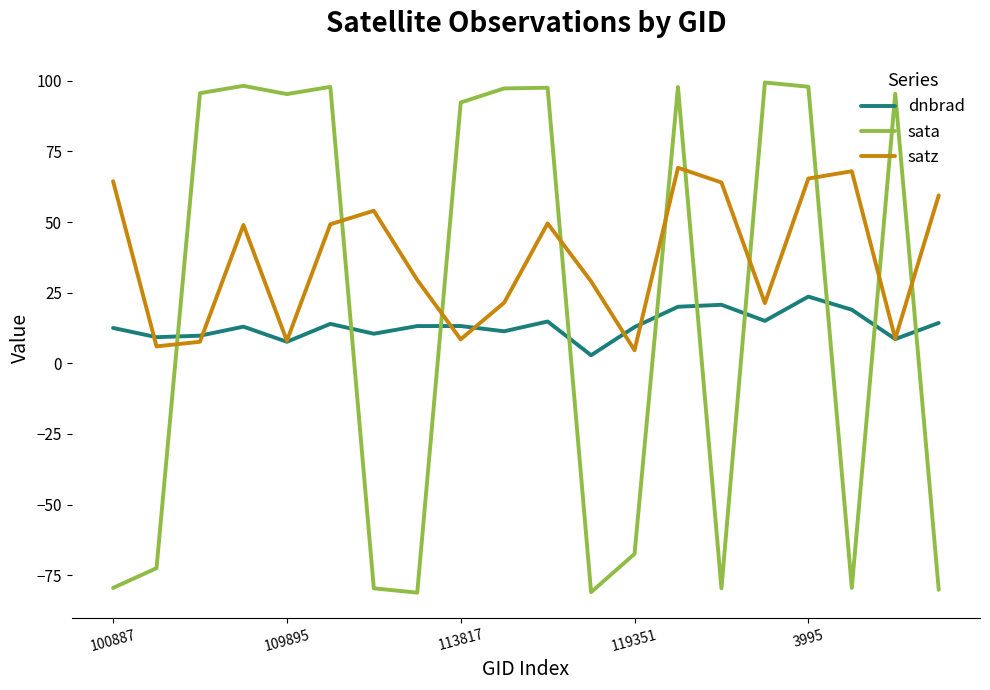

Which series has the largest range (max minus min)?

sata